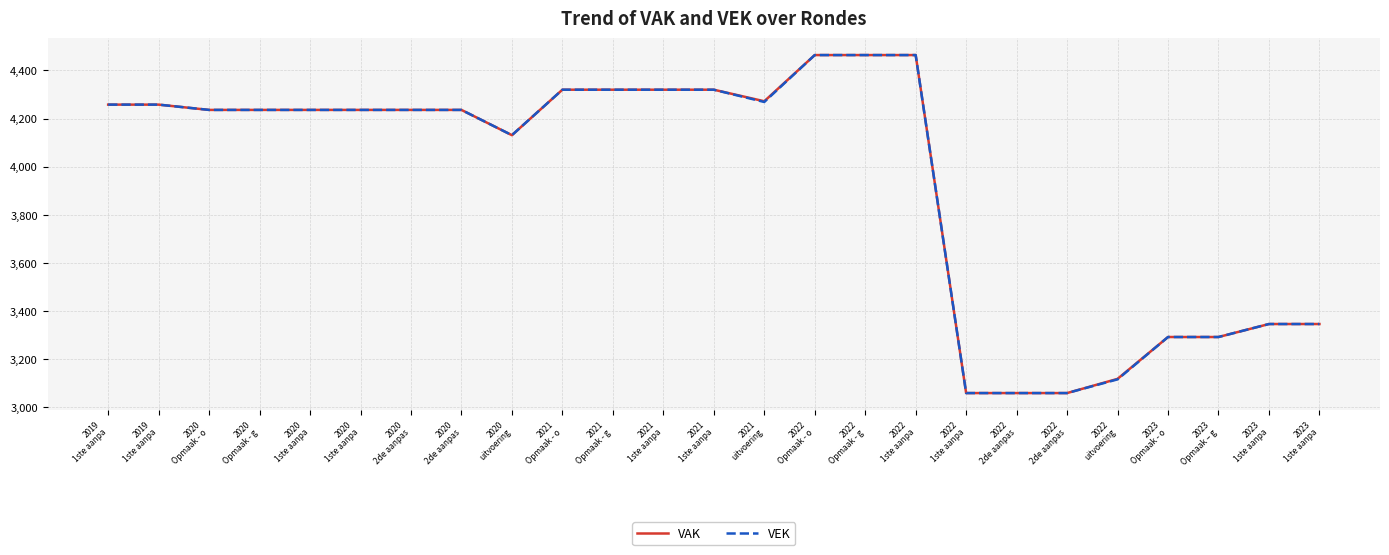

The VEK series shows 4464 at 2022
1ste aanpa. True or false?

True